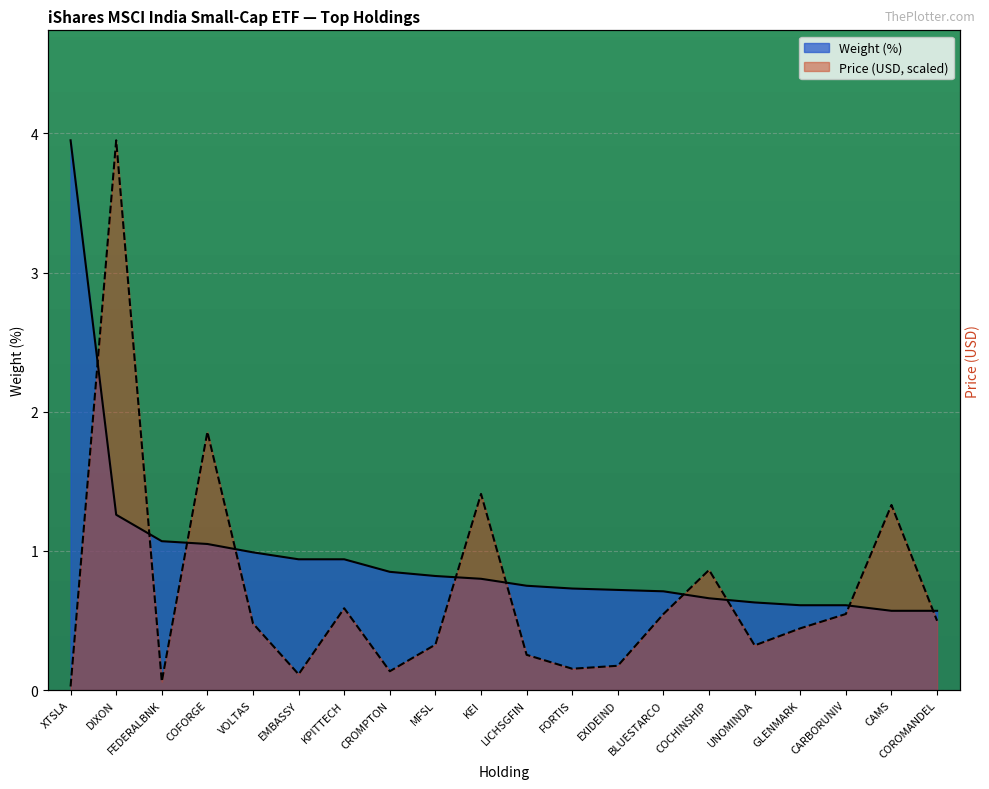

What is the minimum value for Weight (%)?

0.6